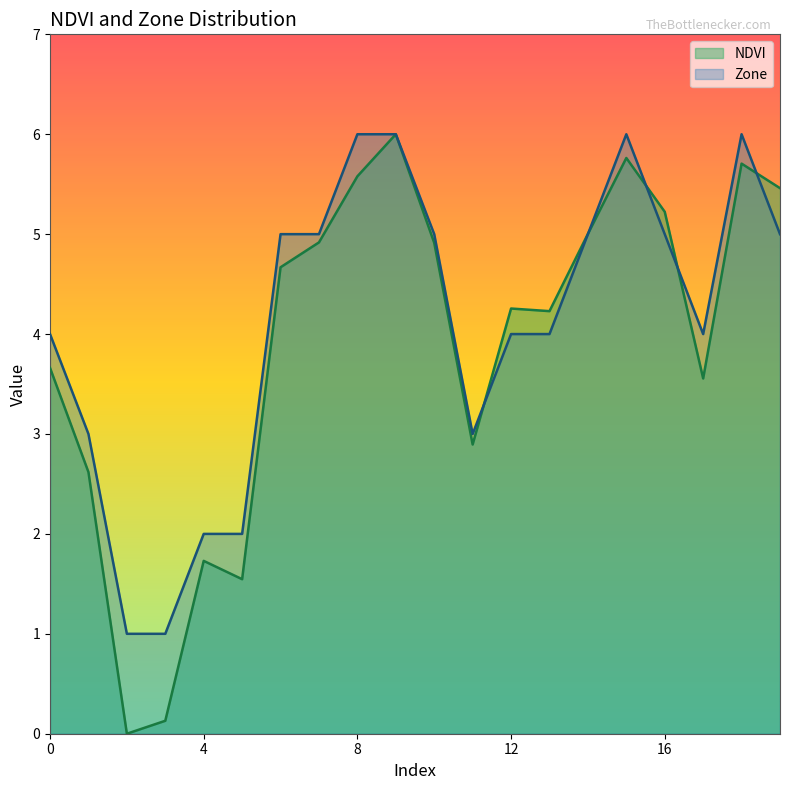

What are all the series names shown in the legend?

NDVI, Zone